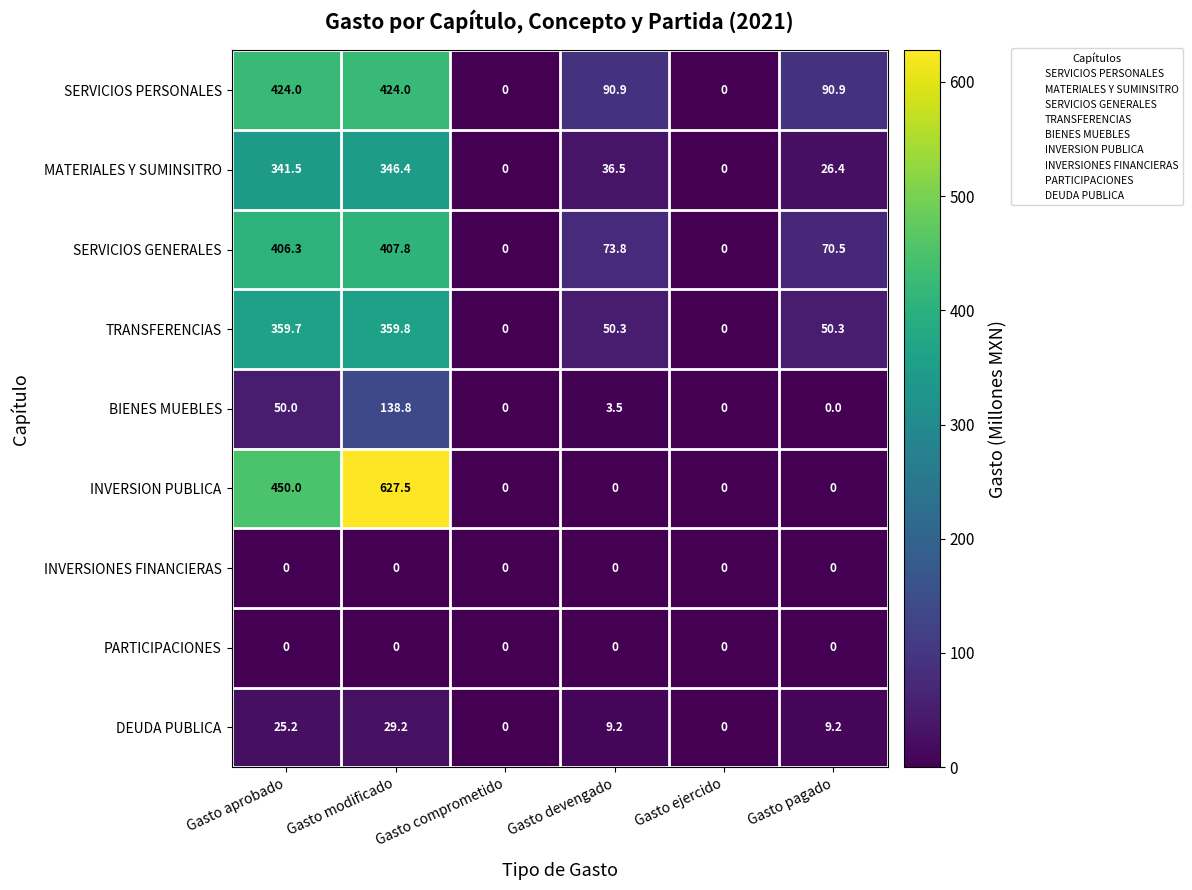

The value of DEUDA PUBLICA at Gasto pagado is 5.8. True or false?

False